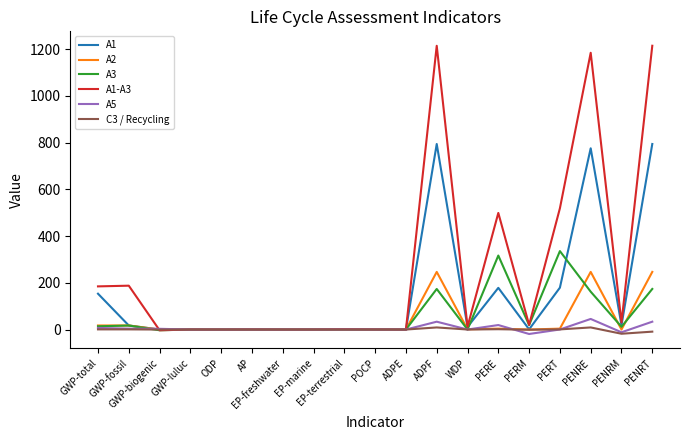

Which series has the largest range (max minus min)?

A1-A3